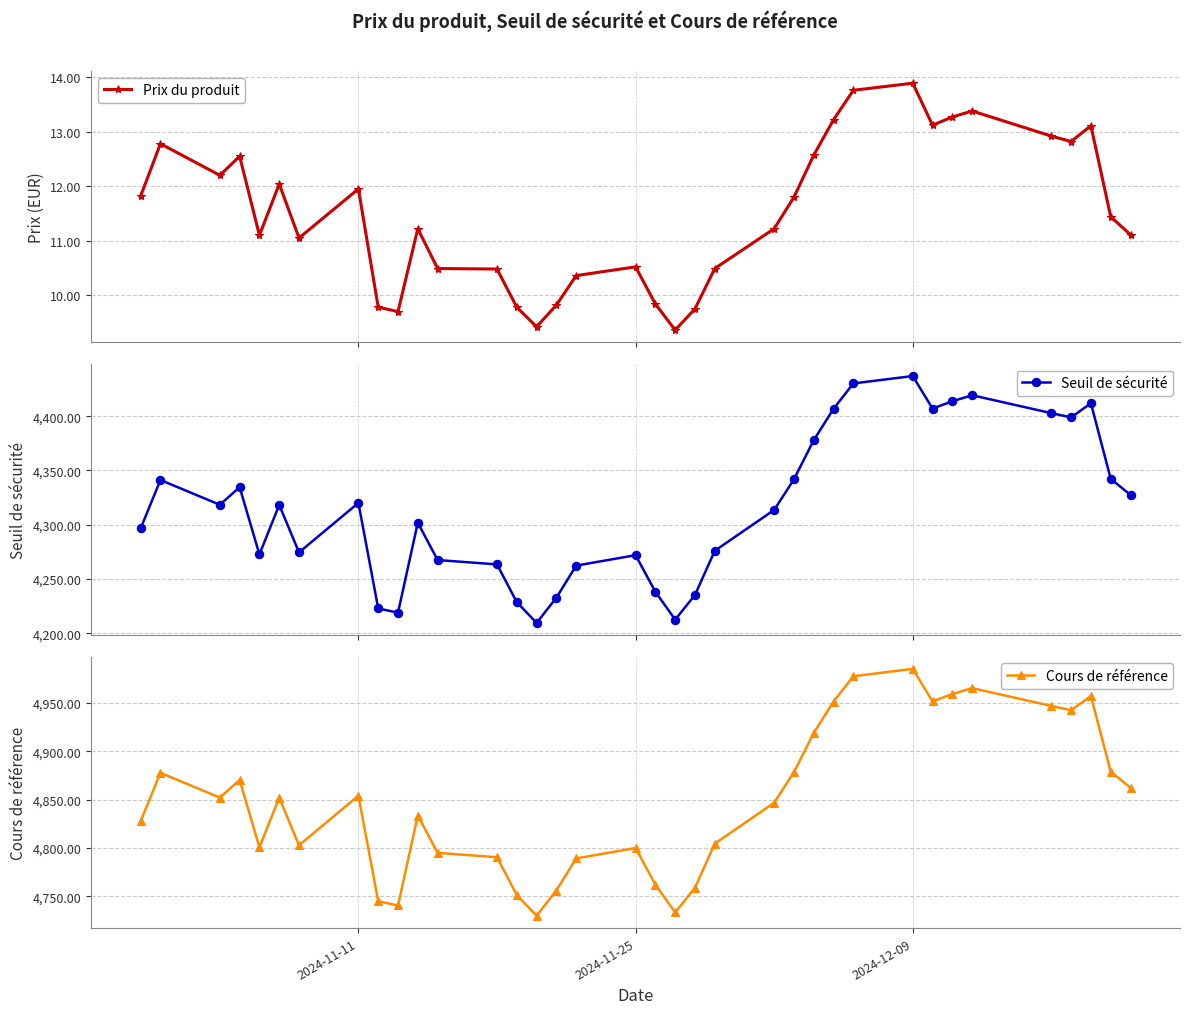

What is the sum of all Cours de référence values?

174548.7